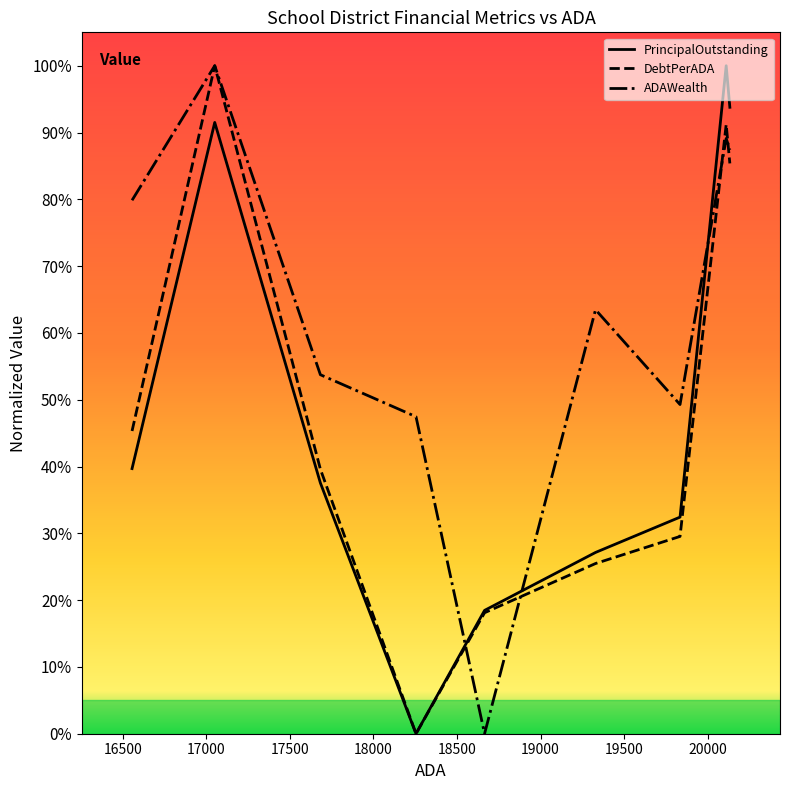

Reading left to right, extract all data points from this chart.

PrincipalOutstanding: 0.4	0.9	0.4	0.0	0.2	0.3	0.3	1.0	0.9
DebtPerADA: 0.5	1.0	0.4	0.0	0.2	0.3	0.3	0.9	0.9
ADAWealth: 0.8	1.0	0.5	0.5	0.0	0.6	0.5	0.9	0.9